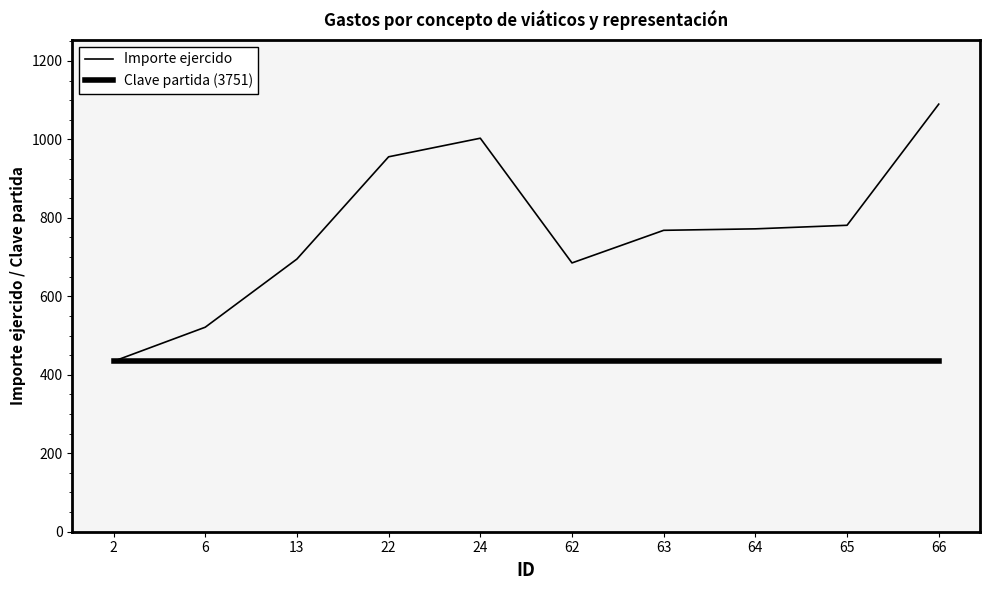

True or false: Clave partida (3751) and Importe ejercido cross at least once.

False